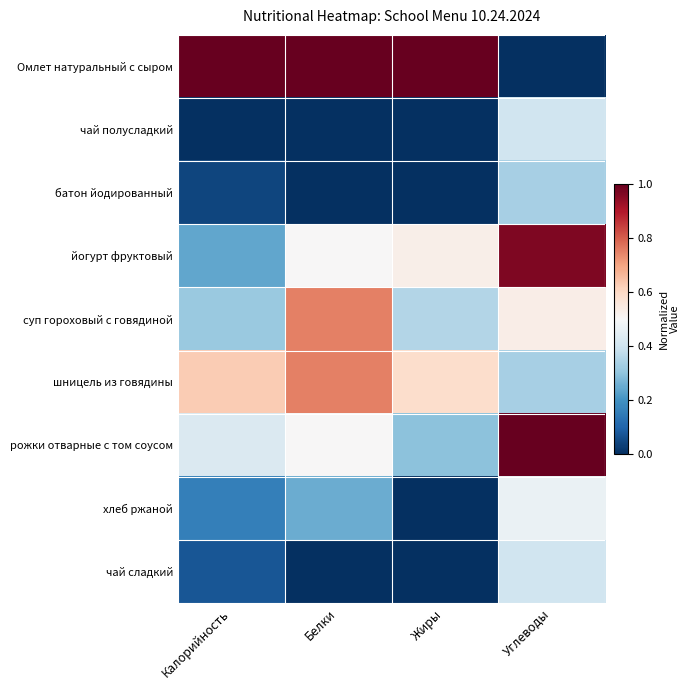

Rank the series by their maximum value, from highest to lowest.

Омлет натуральный с сыром, рожки отварные с том соусом, йогурт фруктовый, суп гороховый с говядиной, шницель из говядины, хлеб ржаной, чай полусладкий, чай сладкий, батон йодированный